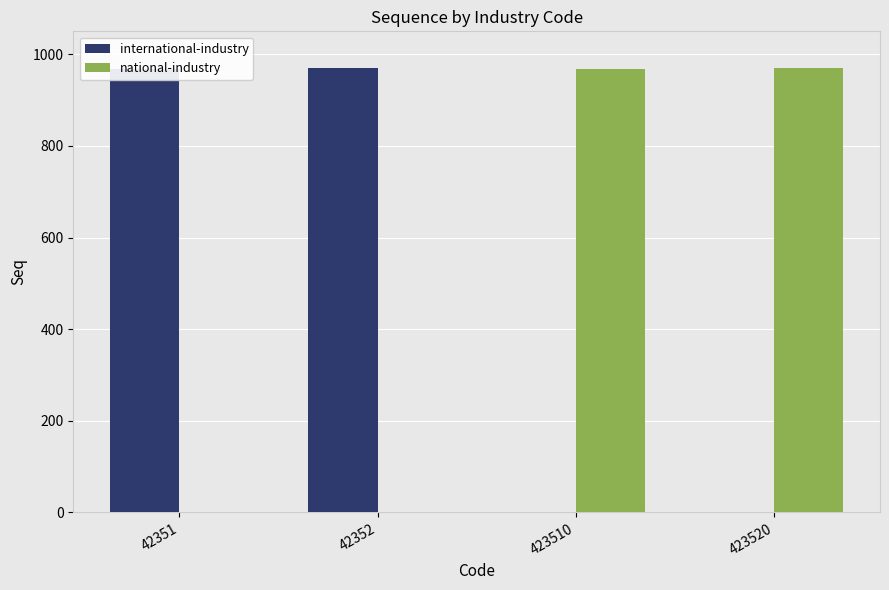

At which label is national-industry closest to 485?

423510